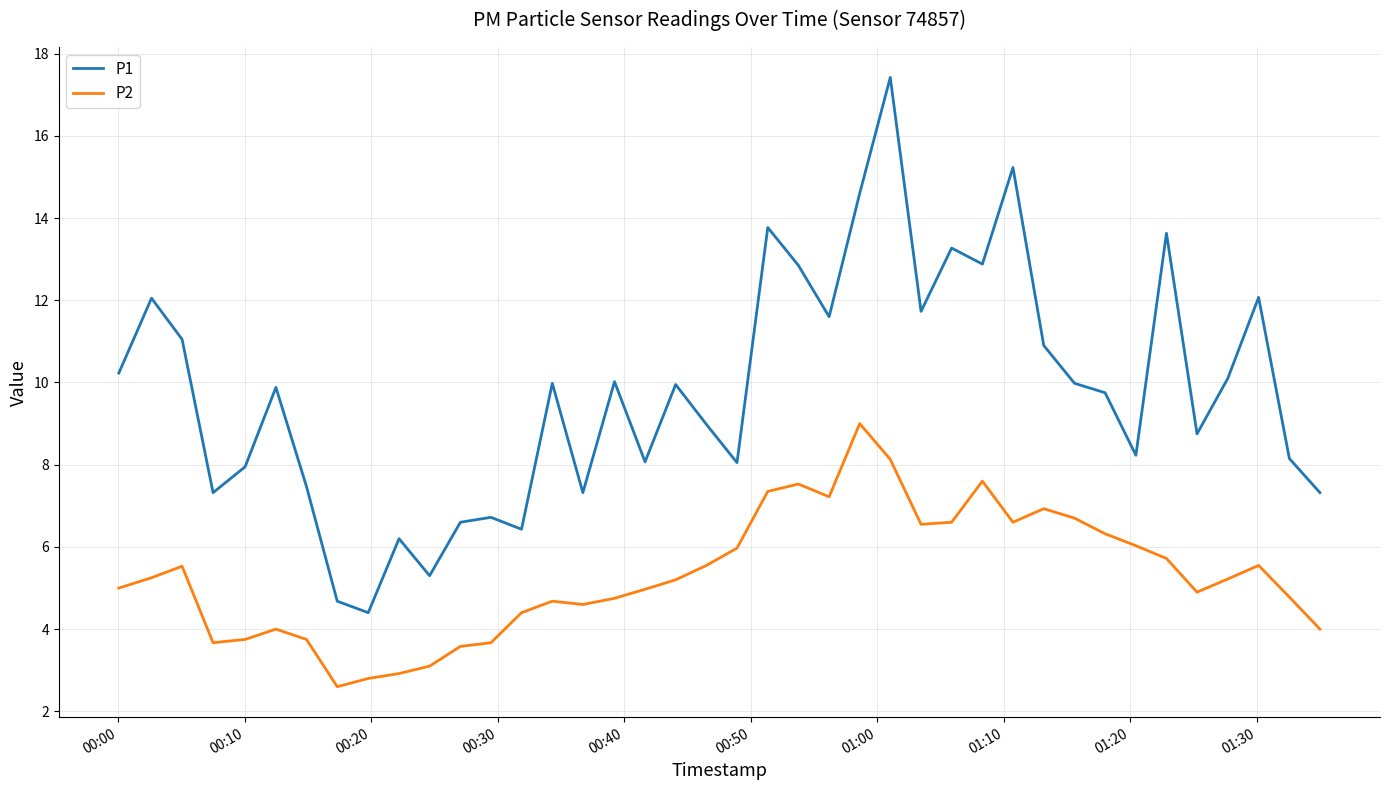

Does the chart have visible grid lines?

Yes